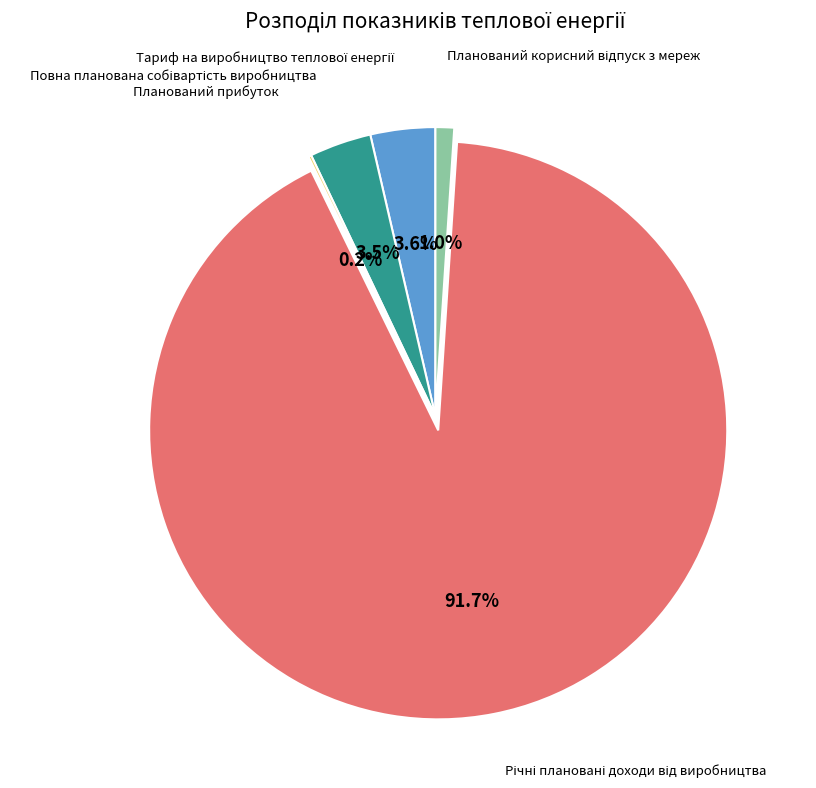

Is there a majority slice in this chart?

Yes